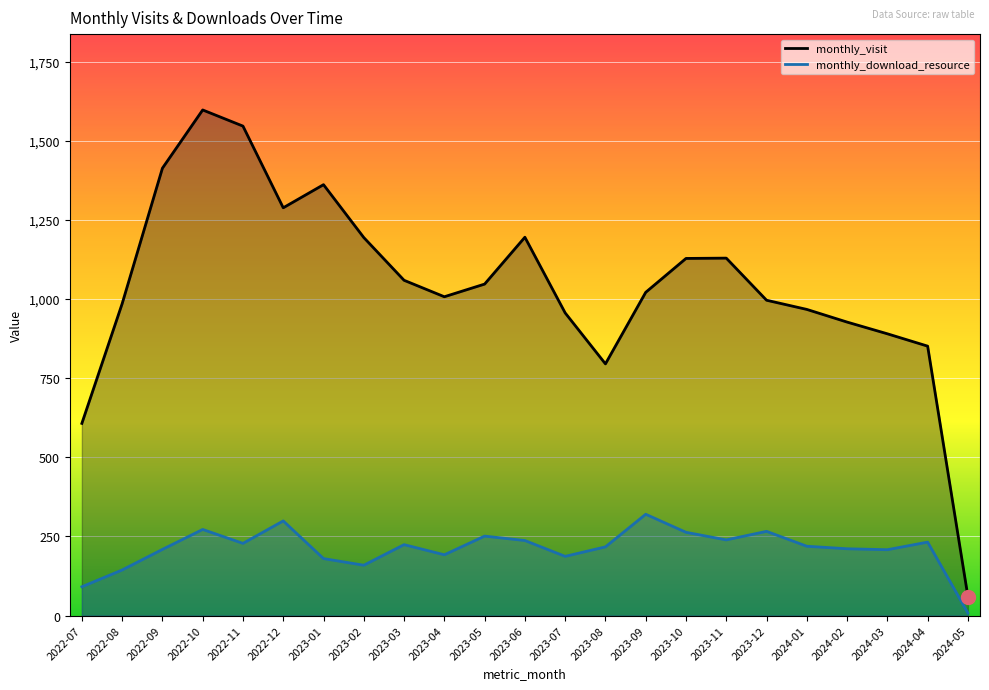

The monthly_visit series shows 1195 at 2023-06. True or false?

True